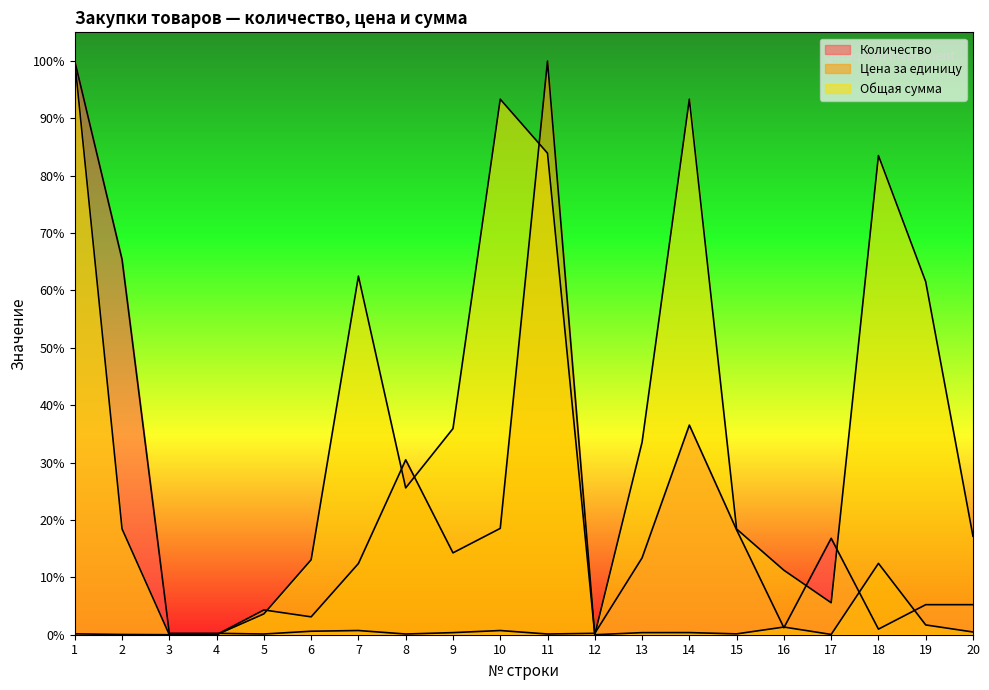

Reading right to left, list all the values displayed in this chart.

Количество: 0.1	0.1	0.0	0.2	0.0	0.2	0.4	0.1	0.0	0.0	0.0	0.0	0.0	0.0	0.0	0.0	0.0	0.0	0.7	1.0
Цена за единицу: 0.0	0.0	0.1	0.0	0.0	0.0	0.0	0.0	0.0	1.0	0.2	0.1	0.3	0.1	0.0	0.0	0.0	0.0	0.0	0.0
Общая сумма: 0.2	0.6	0.8	0.1	0.1	0.2	0.9	0.3	0.0	0.8	0.9	0.4	0.3	0.6	0.1	0.0	0.0	0.0	0.2	1.0